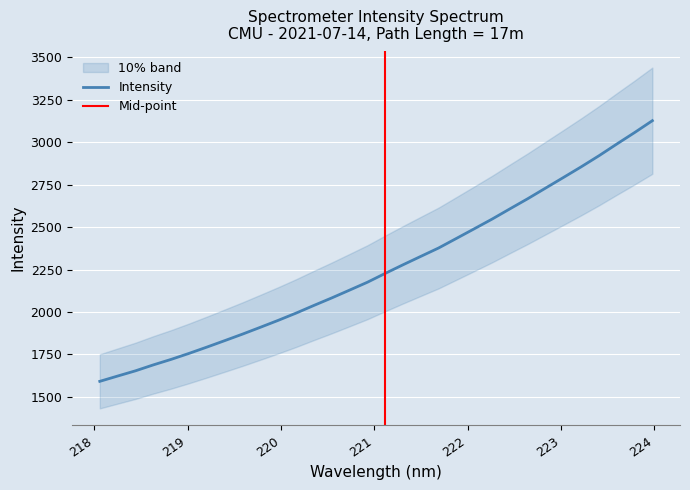

What is the change in value from 219.7801 to 223.5987?

+1078.0